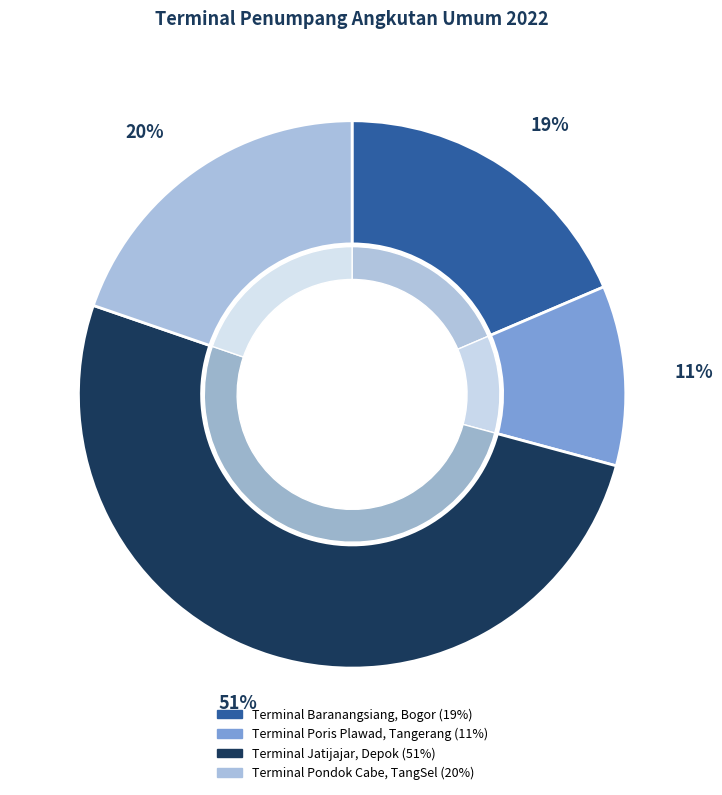

Which category has the biggest portion of the pie?

Terminal Jatijajar, Depok